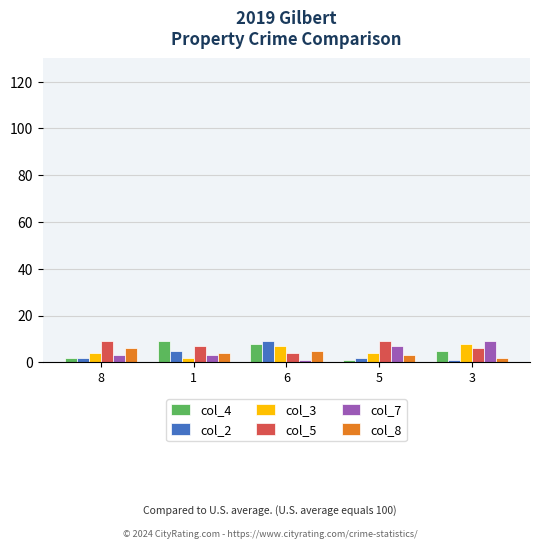

Does the chart contain any negative values?

No